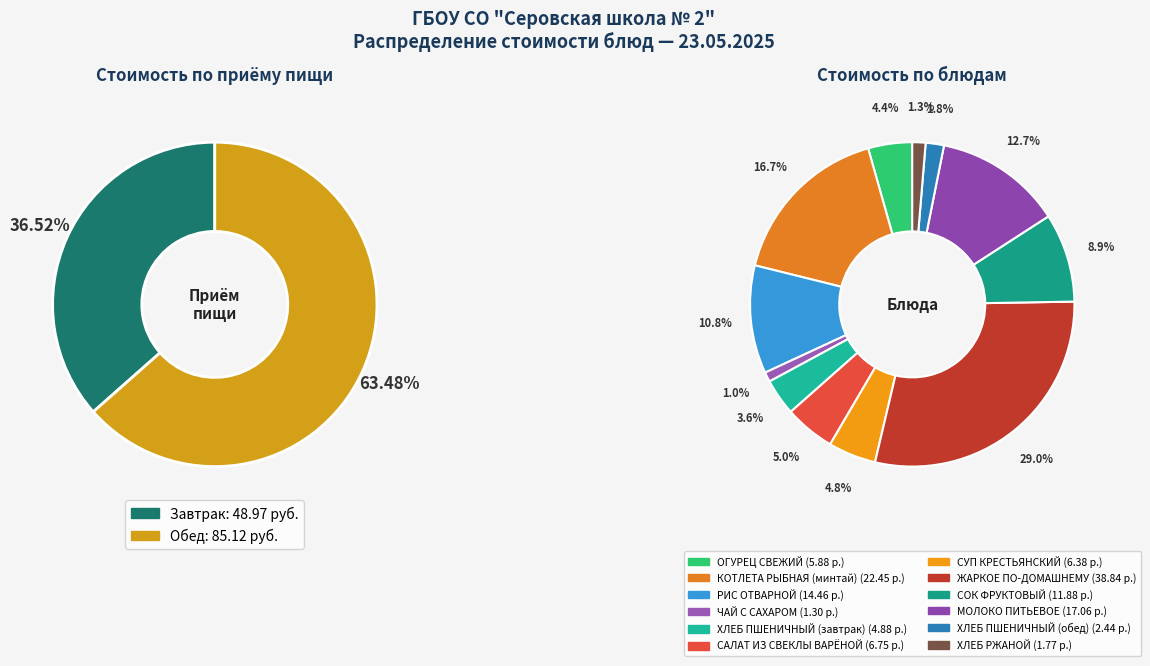

What is the ratio of the value at КОТЛЕТА РЫБНАЯ (минтай) to the value at СУП КРЕСТЬЯНСКИЙ?

3.5